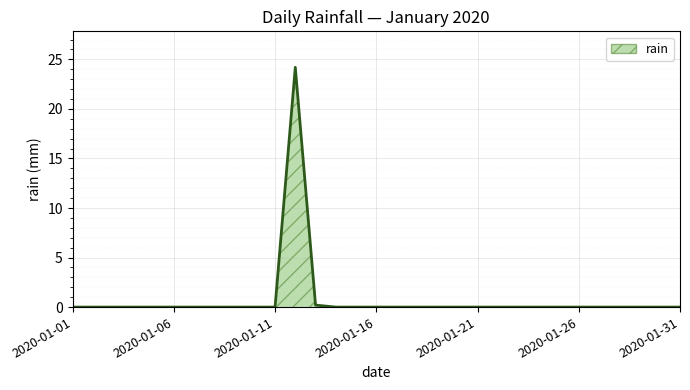

How many distinct data groups are displayed?

1